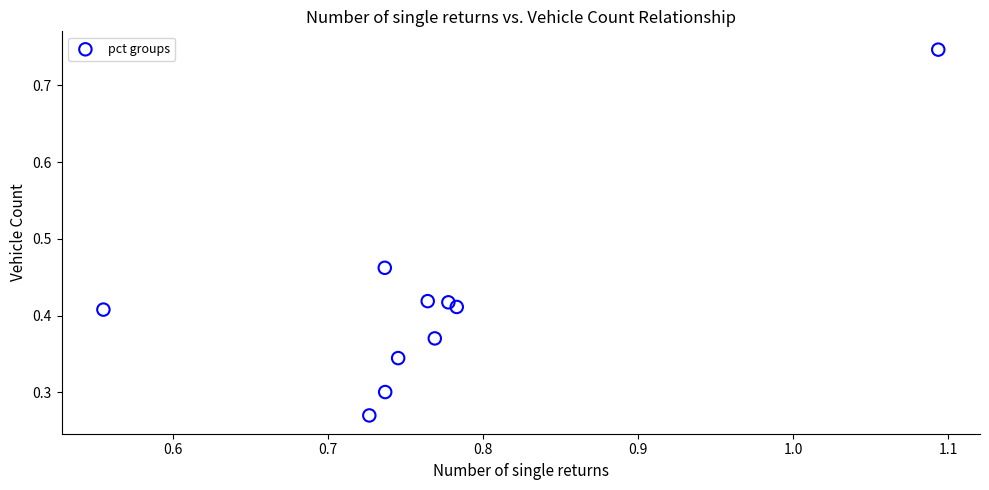

What is the average X value?

0.8